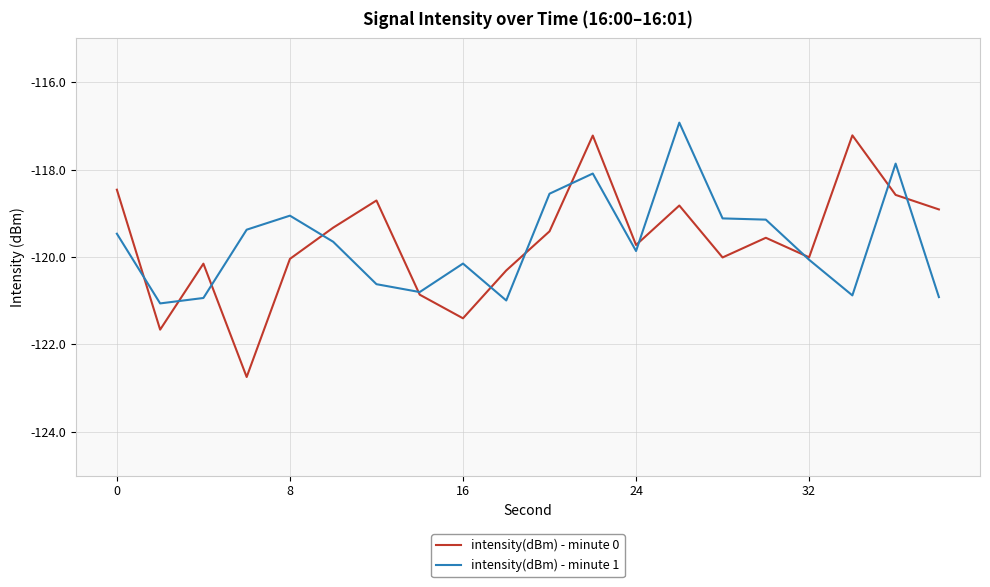

How many series are shown in this chart?

2